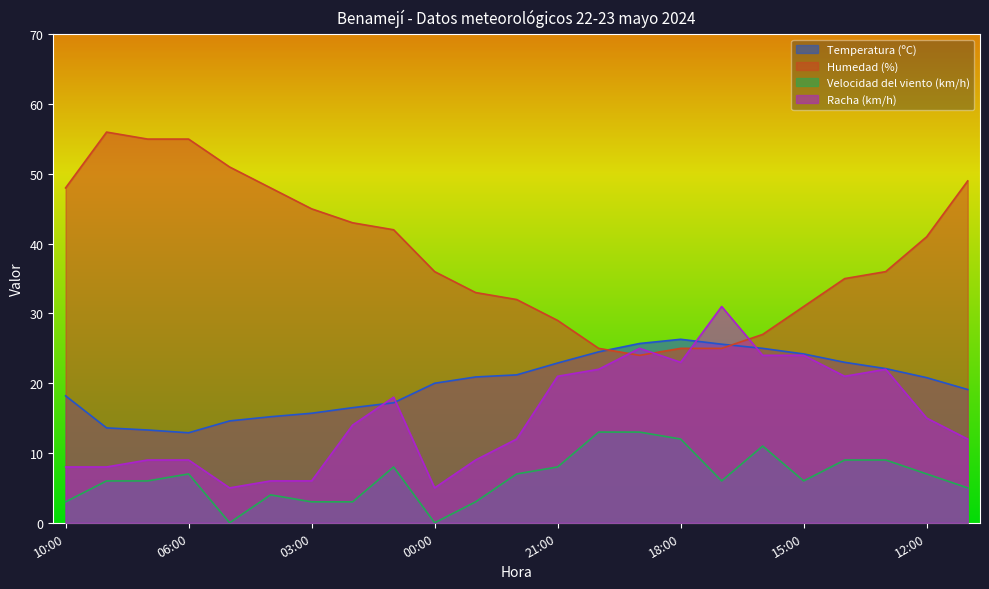

Reading left to right, what are all the values shown in this chart?

Temperatura (ºC): 10:00=18.2	08:00=13.6	07:00=13.3	06:00=12.9	05:00=14.6	04:00=15.2	03:00=15.7	02:00=16.5	01:00=17.2	00:00=20.0	23:00=20.9	22:00=21.2	21:00=22.9	20:00=24.5	19:00=25.7	18:00=26.3	17:00=25.6	16:00=25.0	15:00=24.2	14:00=23.0	13:00=22.1	12:00=20.8	11:00=19.1
Humedad (%): 10:00=48.0	08:00=56.0	07:00=55.0	06:00=55.0	05:00=51.0	04:00=48.0	03:00=45.0	02:00=43.0	01:00=42.0	00:00=36.0	23:00=33.0	22:00=32.0	21:00=29.0	20:00=25.0	19:00=24.0	18:00=25.0	17:00=25.0	16:00=27.0	15:00=31.0	14:00=35.0	13:00=36.0	12:00=41.0	11:00=49.0
Velocidad del viento (km/h): 10:00=3.0	08:00=6.0	07:00=6.0	06:00=7.0	05:00=0.0	04:00=4.0	03:00=3.0	02:00=3.0	01:00=8.0	00:00=0.0	23:00=3.0	22:00=7.0	21:00=8.0	20:00=13.0	19:00=13.0	18:00=12.0	17:00=6.0	16:00=11.0	15:00=6.0	14:00=9.0	13:00=9.0	12:00=7.0	11:00=5.0
Racha (km/h): 10:00=8.0	08:00=8.0	07:00=9.0	06:00=9.0	05:00=5.0	04:00=6.0	03:00=6.0	02:00=14.0	01:00=18.0	00:00=5.0	23:00=9.0	22:00=12.0	21:00=21.0	20:00=22.0	19:00=25.0	18:00=23.0	17:00=31.0	16:00=24.0	15:00=24.0	14:00=21.0	13:00=22.0	12:00=15.0	11:00=12.0